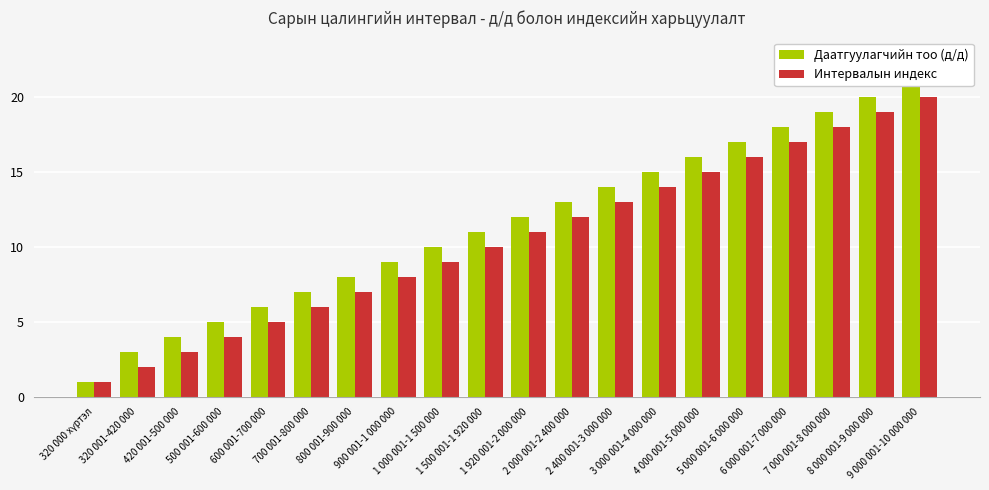

Is the value of Интервалын индекс at 3 000 001-4 000 000 greater than the value of Даатгуулагчийн тоо (д/д) at 900 001-1 000 000?

Yes